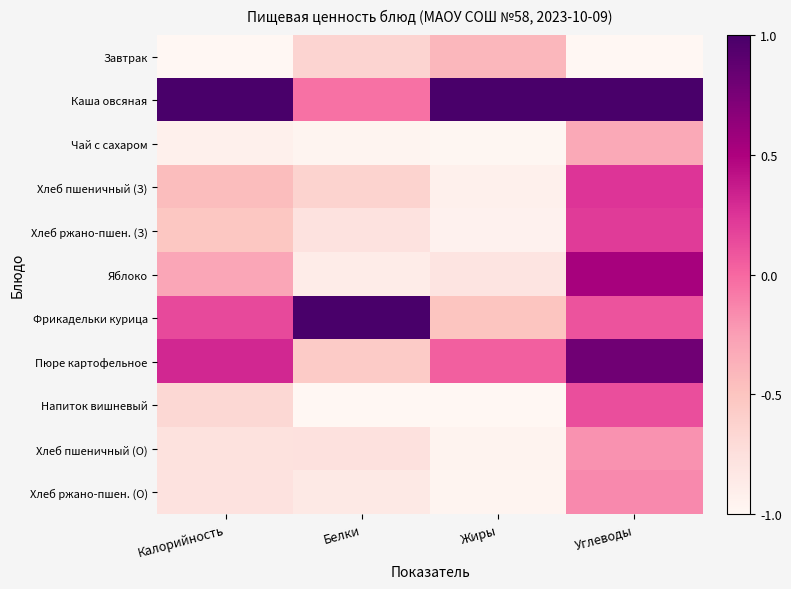

Which series has the widest spread of values?

Фрикадельки курица